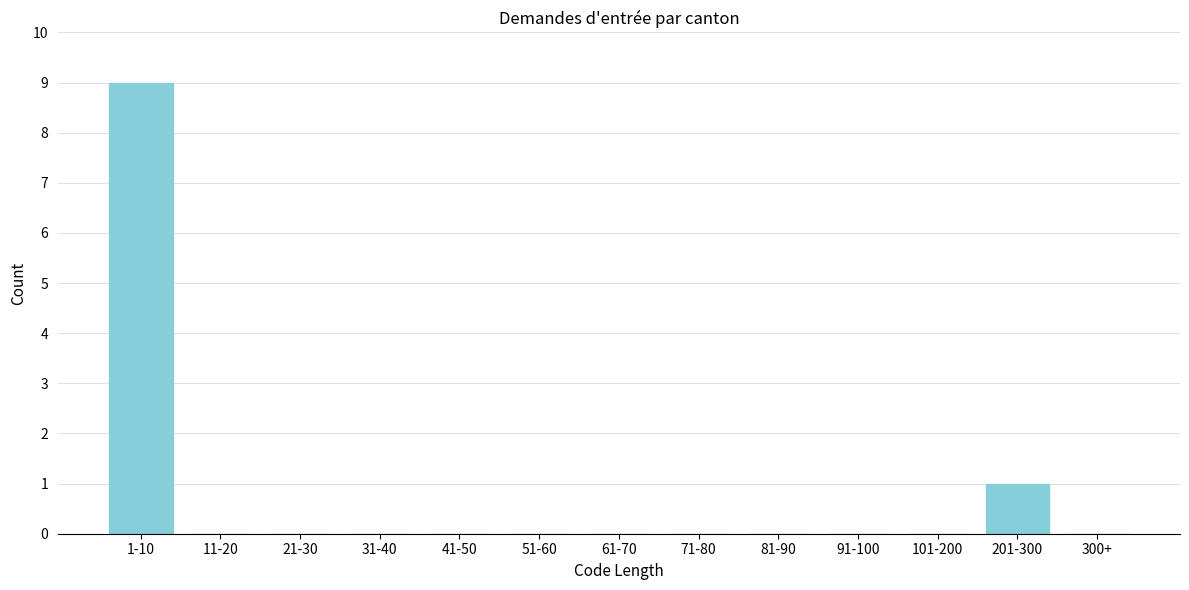

Reading left to right, what are all the values shown in this chart?

1-10=9	11-20=0	21-30=0	31-40=0	41-50=0	51-60=0	61-70=0	71-80=0	81-90=0	91-100=0	101-200=0	201-300=1	300+=0